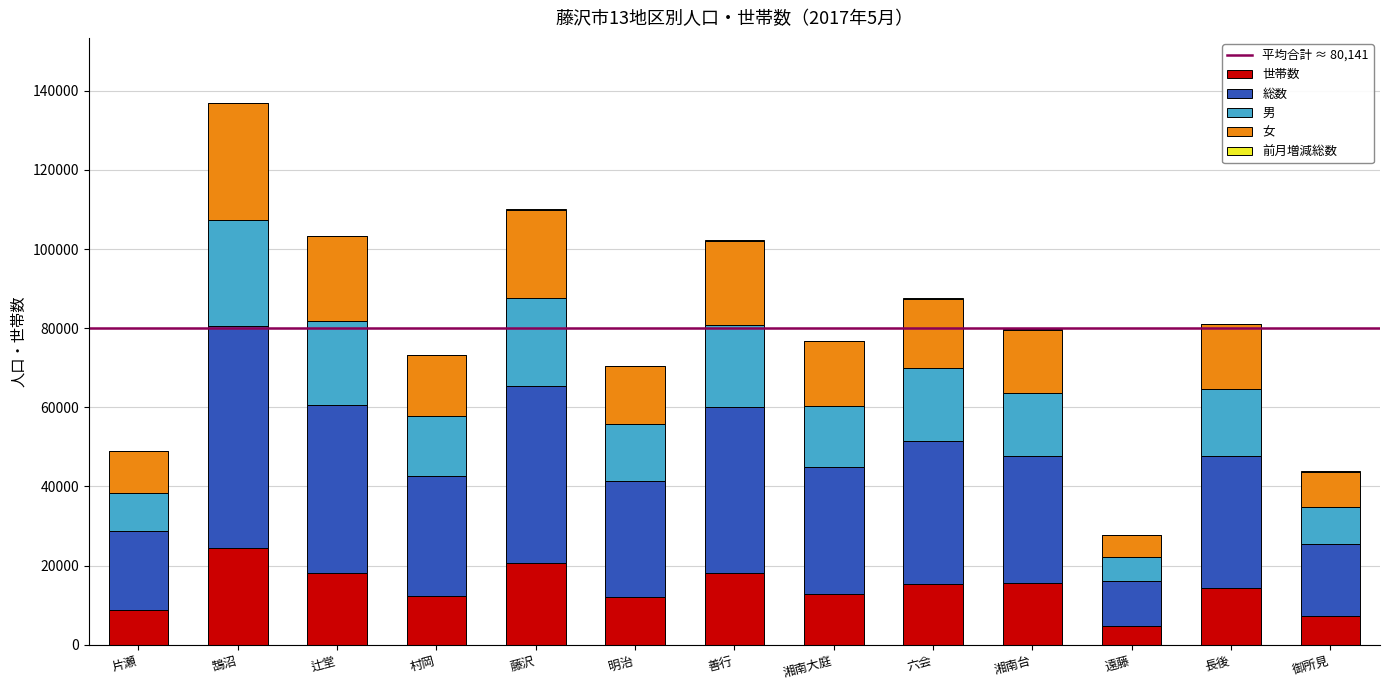

What is the maximum value for 世帯数?

24422